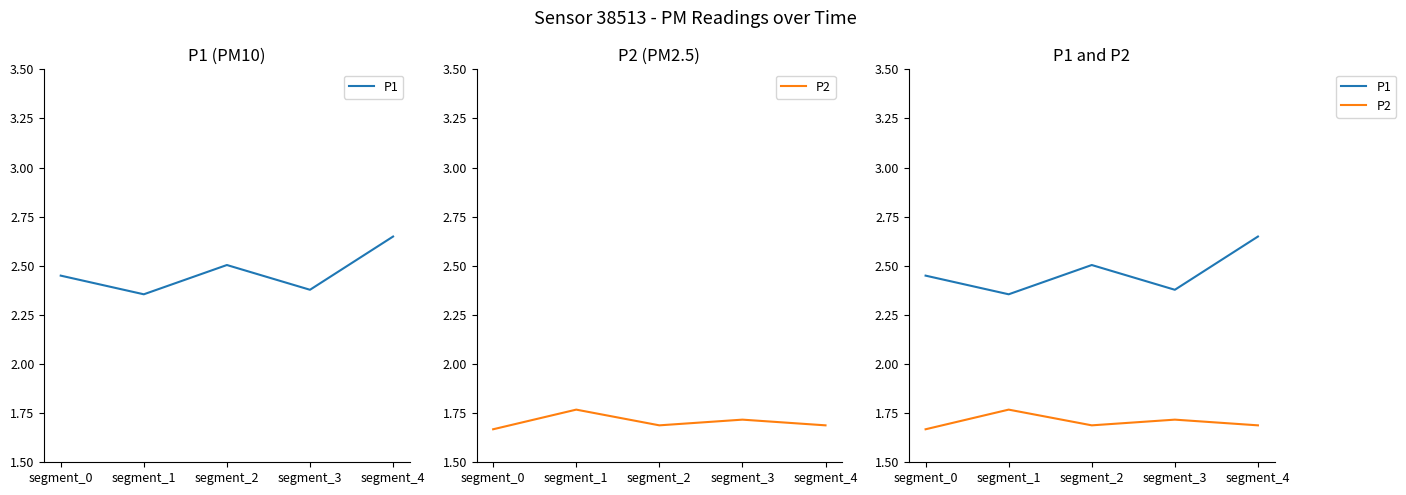

What is the smallest value displayed?

1.7